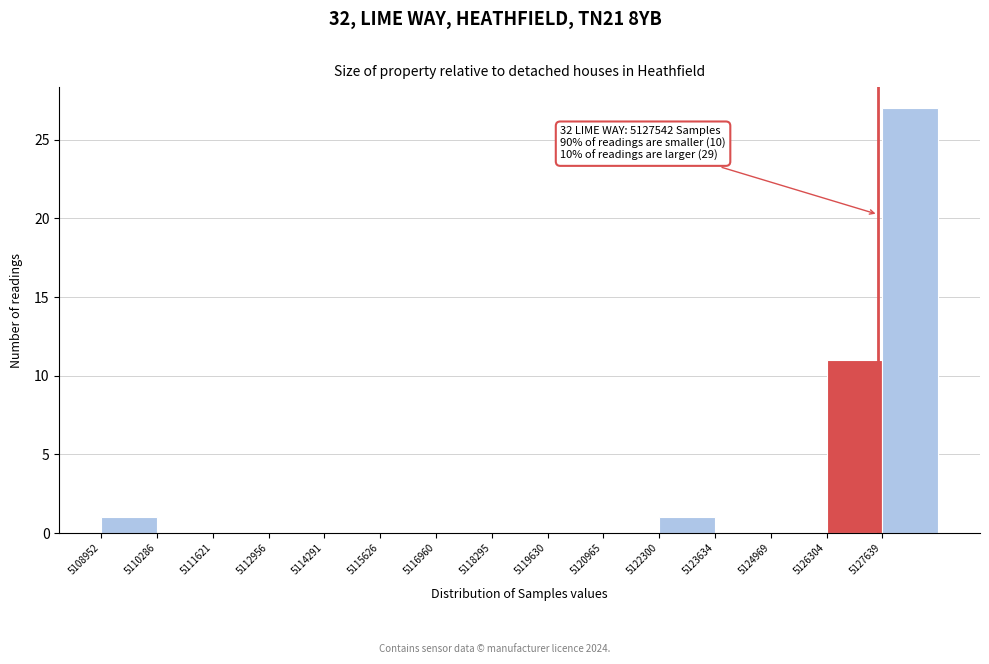

Which range on the x-axis has the tallest bar?

5127600 to 5129000